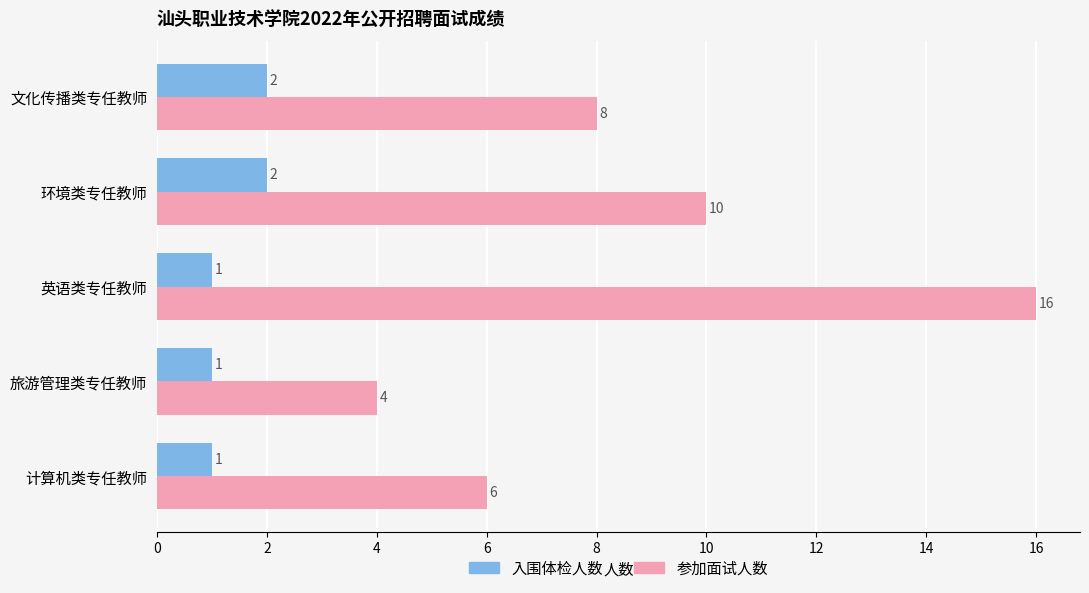

Count the 参加面试人数 values in the range 6 to 10.

3